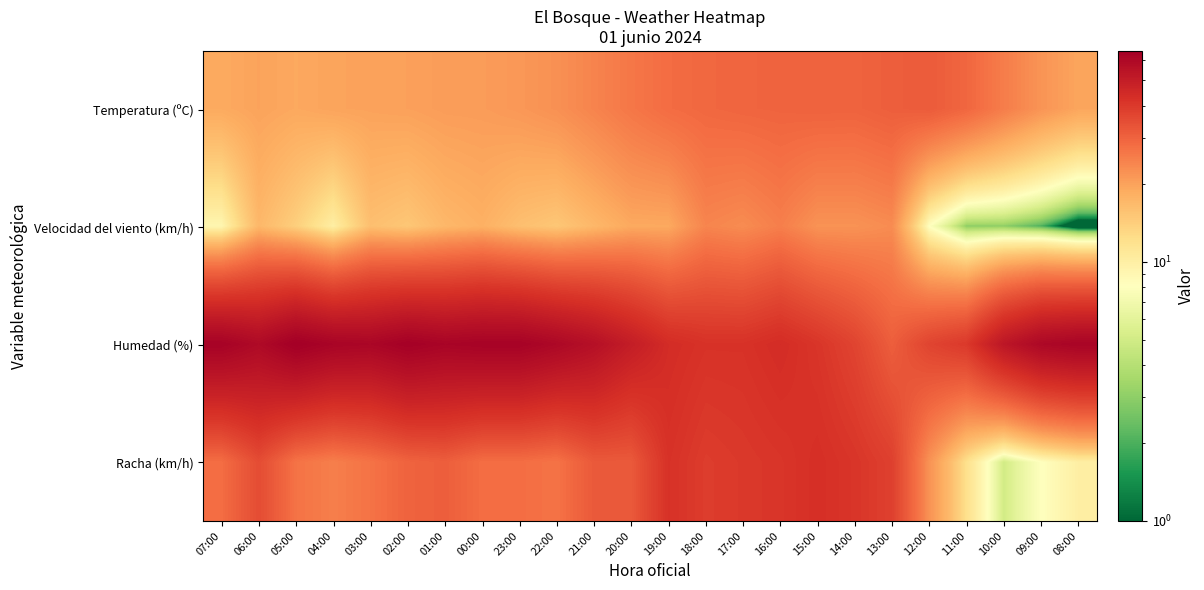

Which has a higher value, 12:00 or 03:00?

12:00